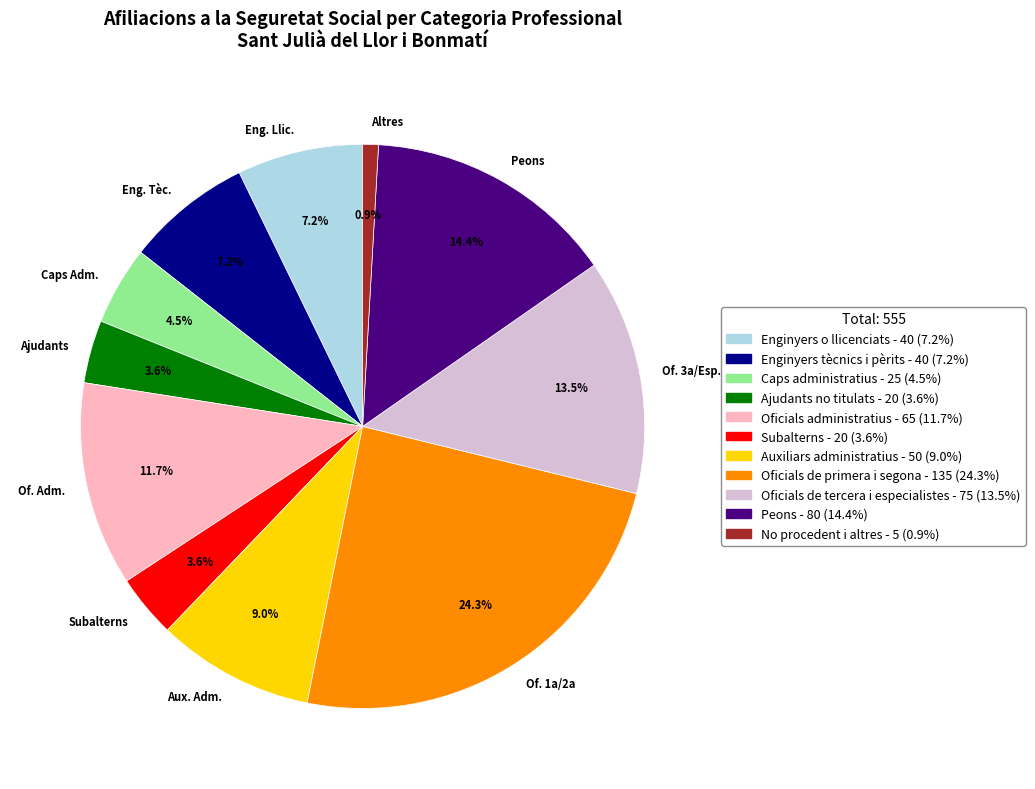

Between Of. Adm. and Altres, which is larger?

Of. Adm.